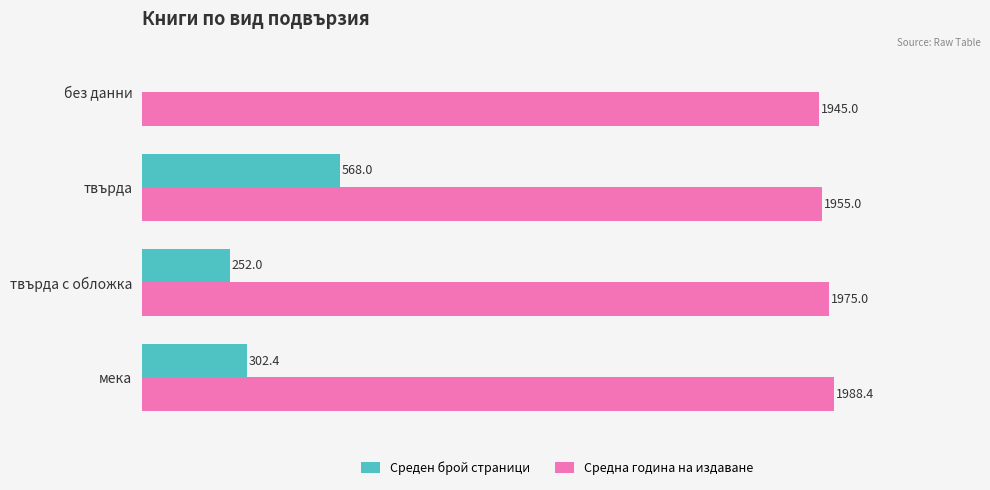

Which series changed the most between мека and твърда с обложка?

Среден брой страници